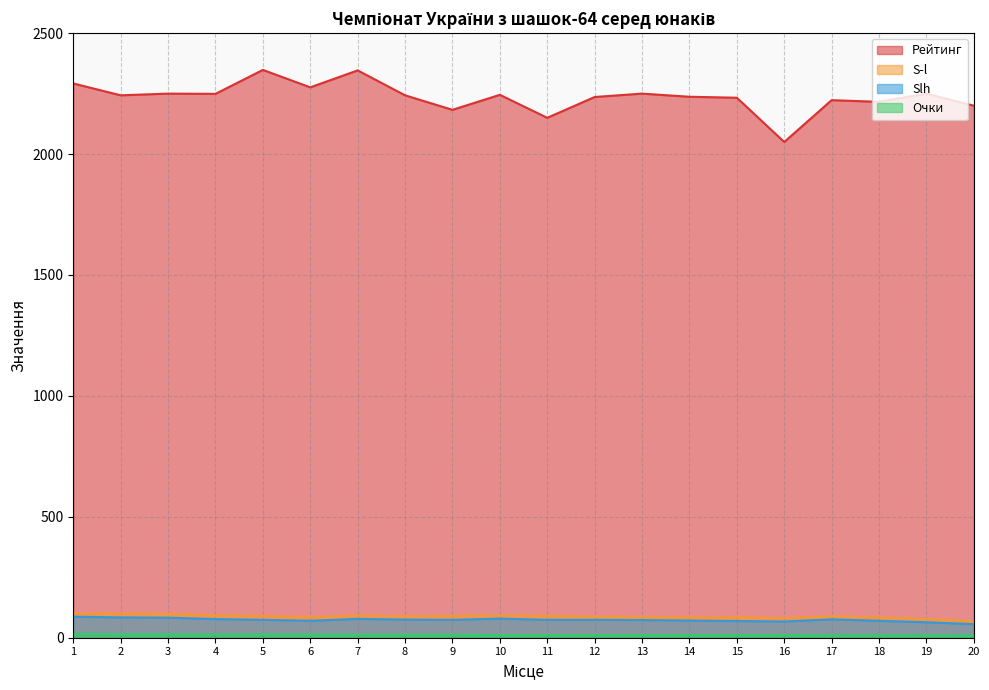

What is the value of the Рейтинг point at the 20th from the left?

2200